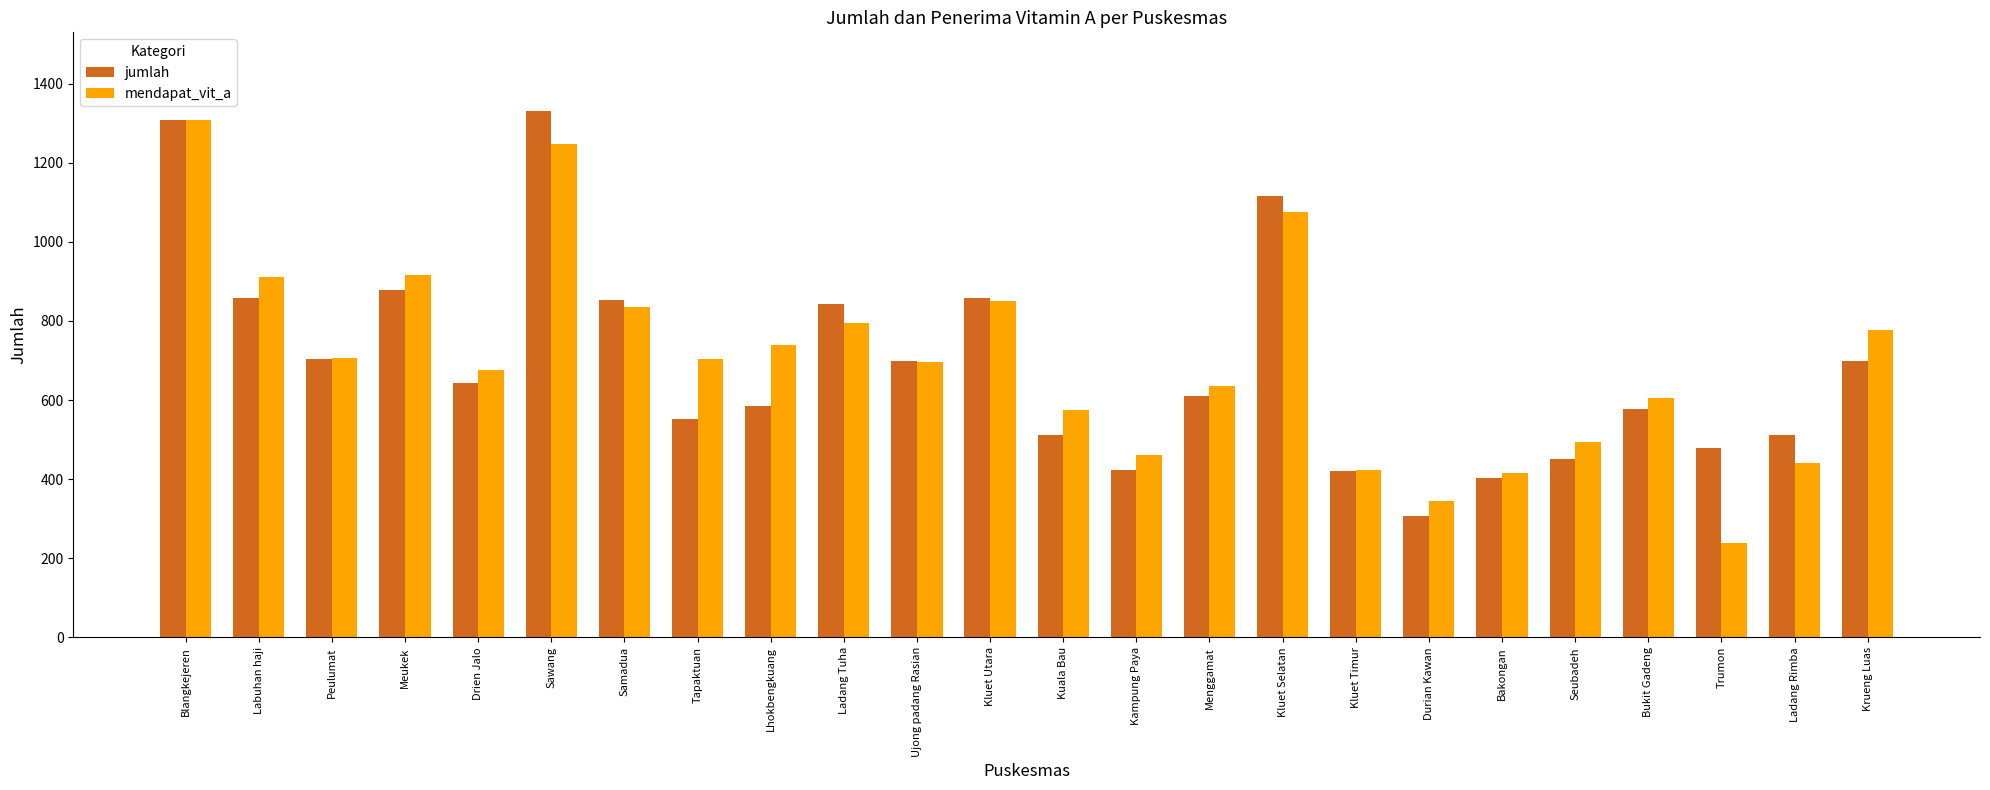

What is the sum of the jumlah values at Seubadeh and Ujong padang Rasian?

1149